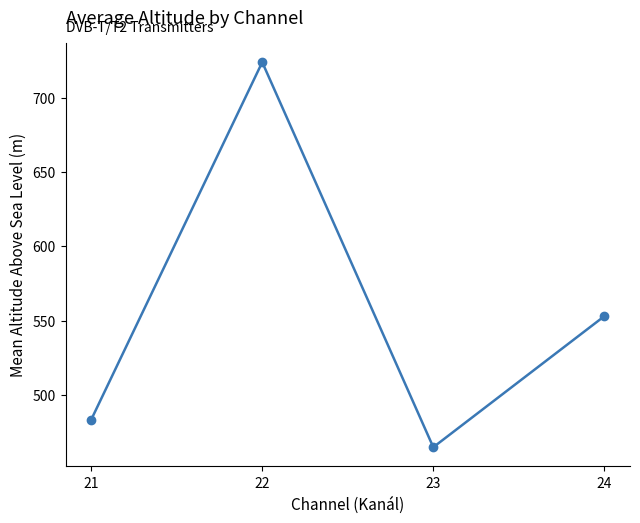

What is the approximate value at 21?

483.4